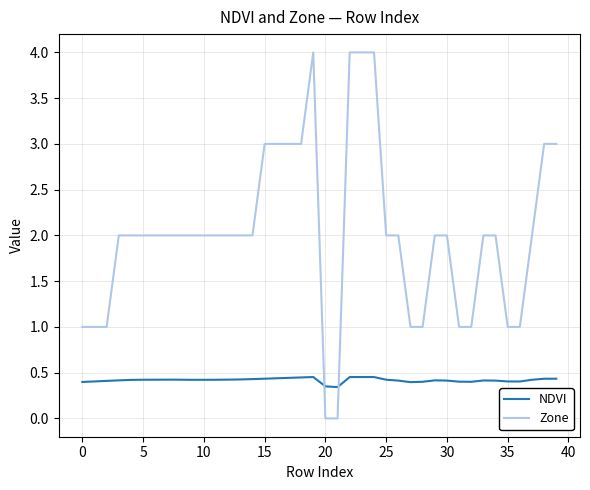

Which series has the widest spread of values?

Zone